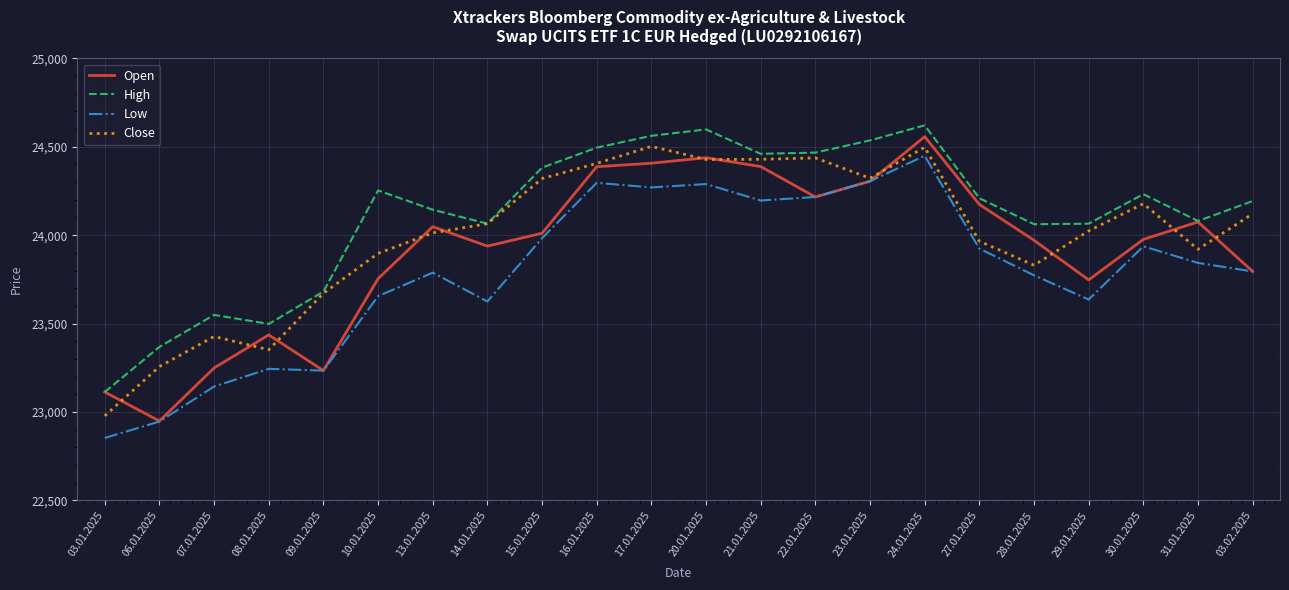

What is the sum of the Close values at 20.01.2025 and 21.01.2025?

48857